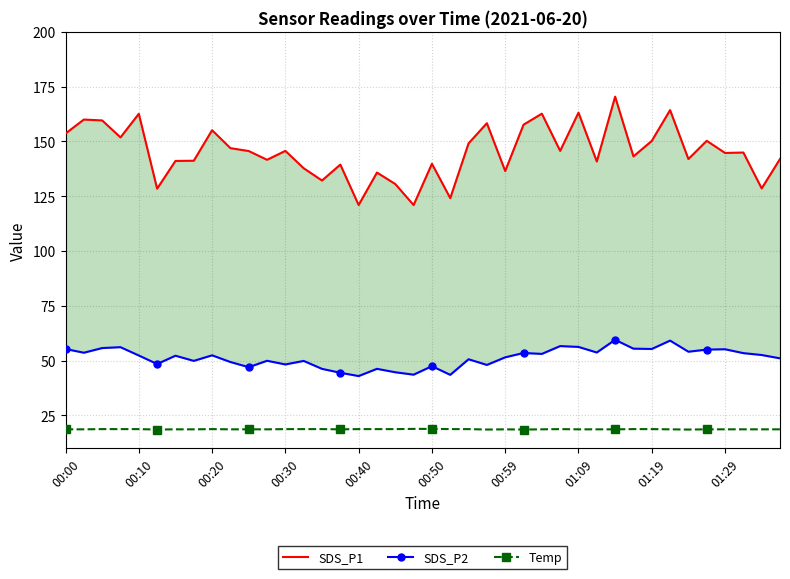

What is the spread (max minus min) of values at 11?

123.0